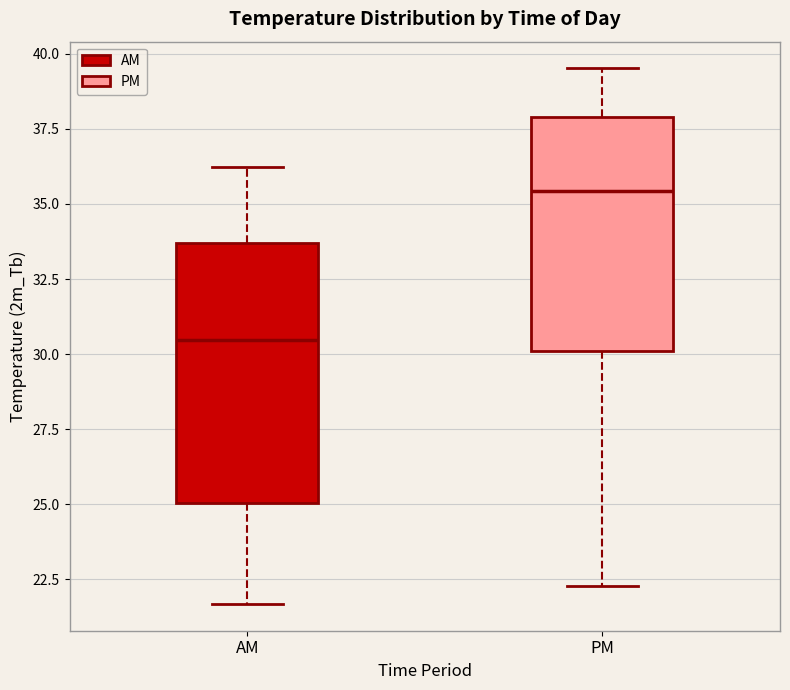

Reading left to right, read every box against the y-axis: the position of its median line, the range the box covers, and the ends of its whiskers. The values are not printed on the chart, so give them approximately, as read against the axis.

AM: median 30.5, box 25.0 to 33.5, whiskers 21.5 to 36.0
PM: median 35.5, box 30.0 to 38.0, whiskers 22.5 to 39.5